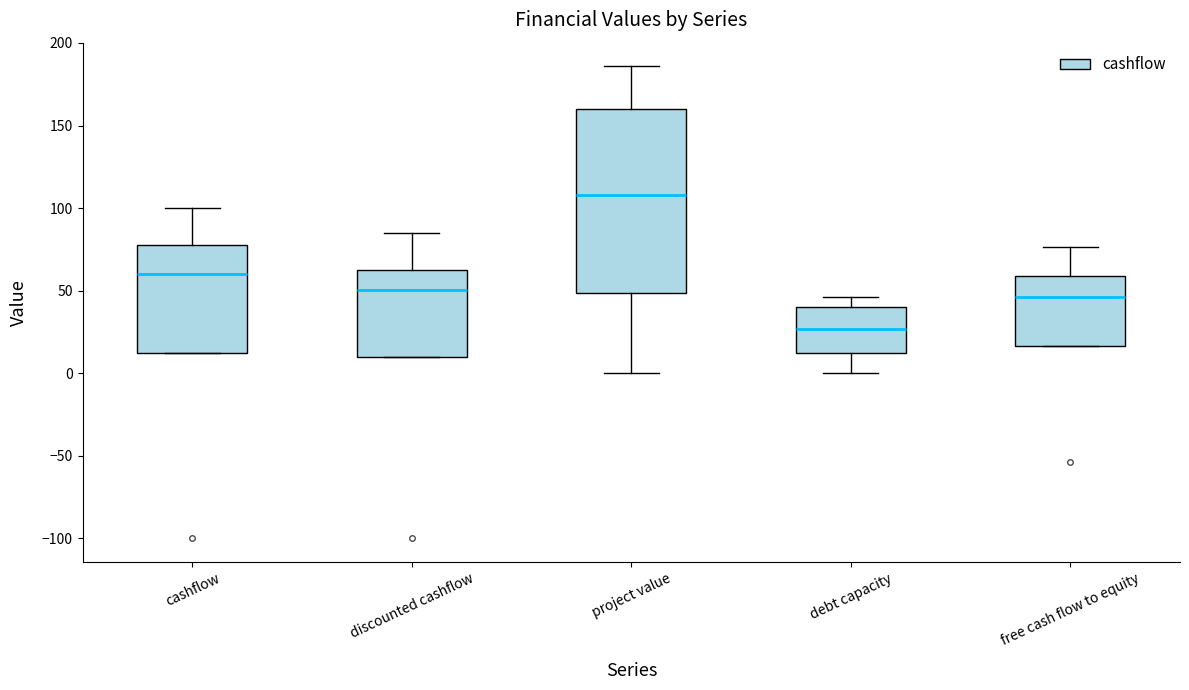

Which box has the highest median line?

project value